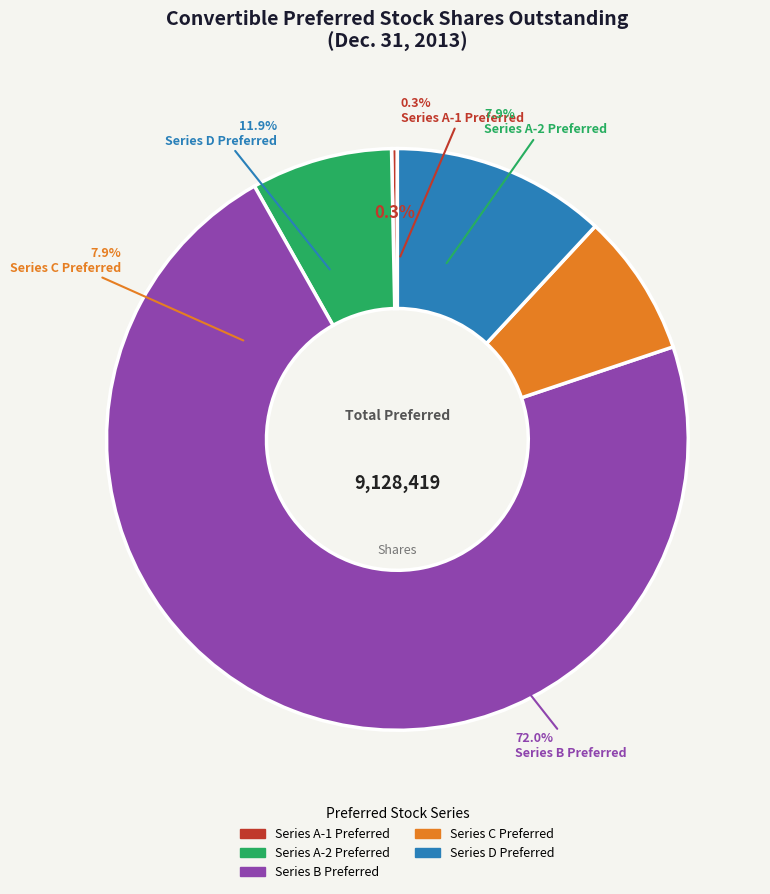

To the nearest percent, what is the difference between the largest and smallest slice percentages?

72%